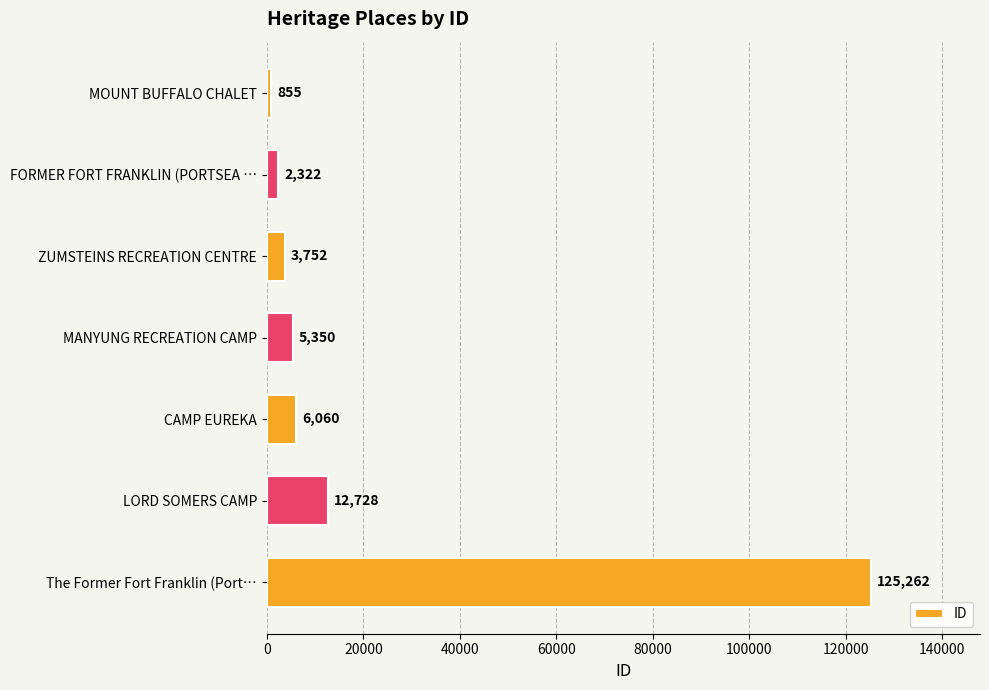

What is the greatest value displayed?

125262